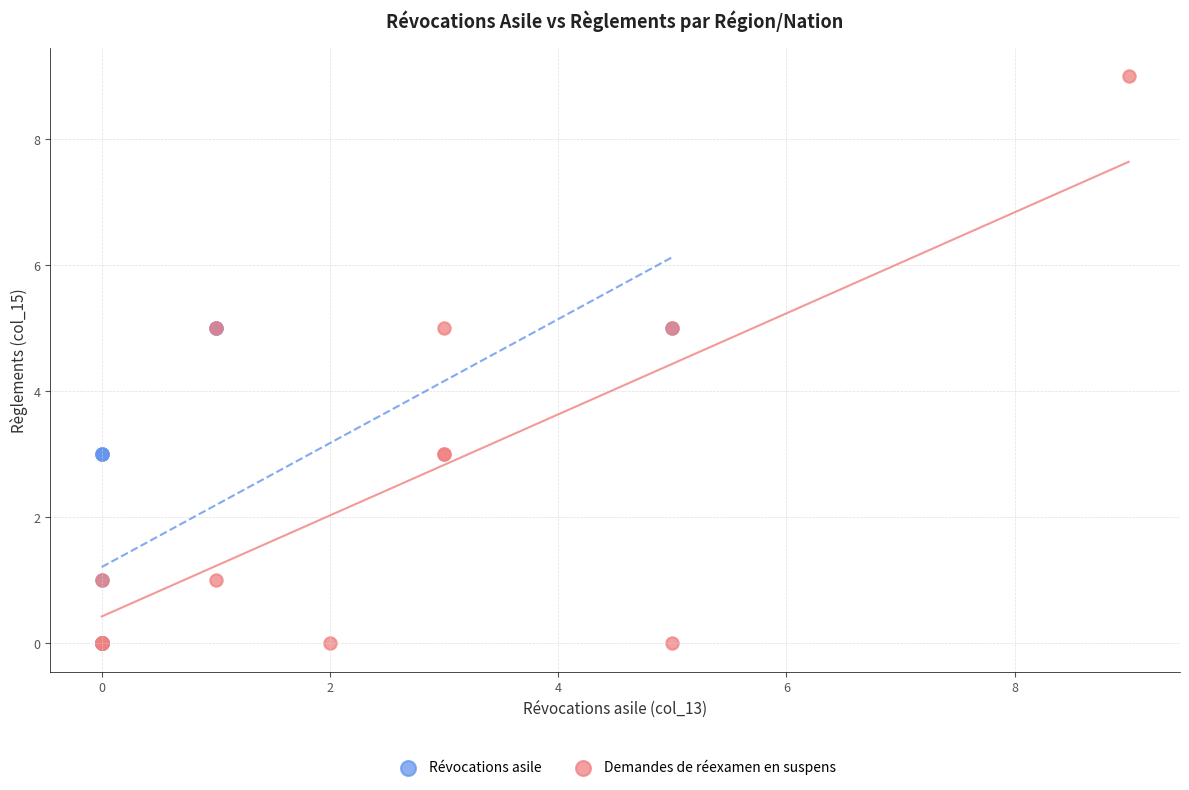

Which series has the largest Y range (max minus min)?

Demandes de réexamen en suspens